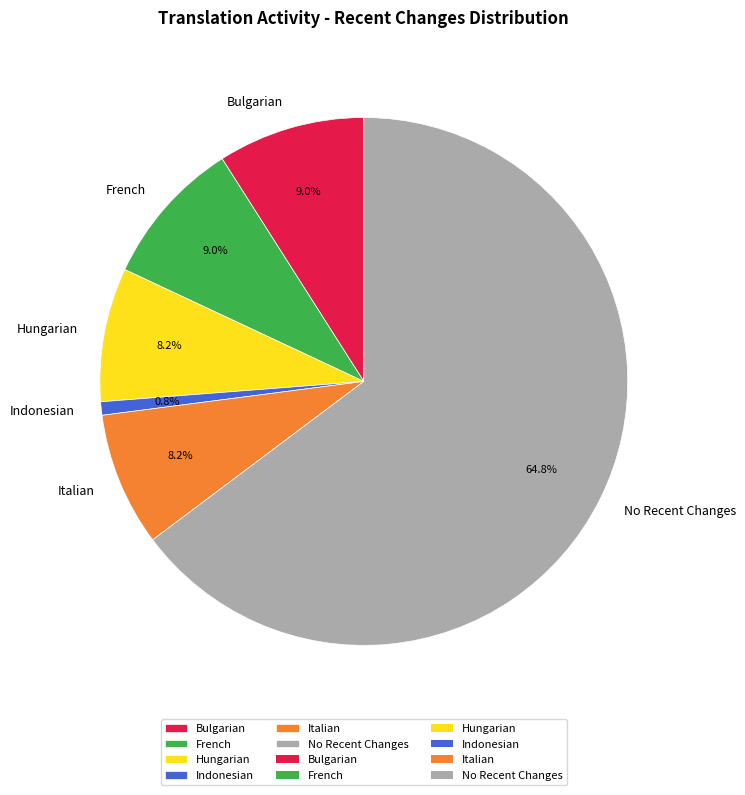

Does No Recent Changes represent more than half of the total?

Yes